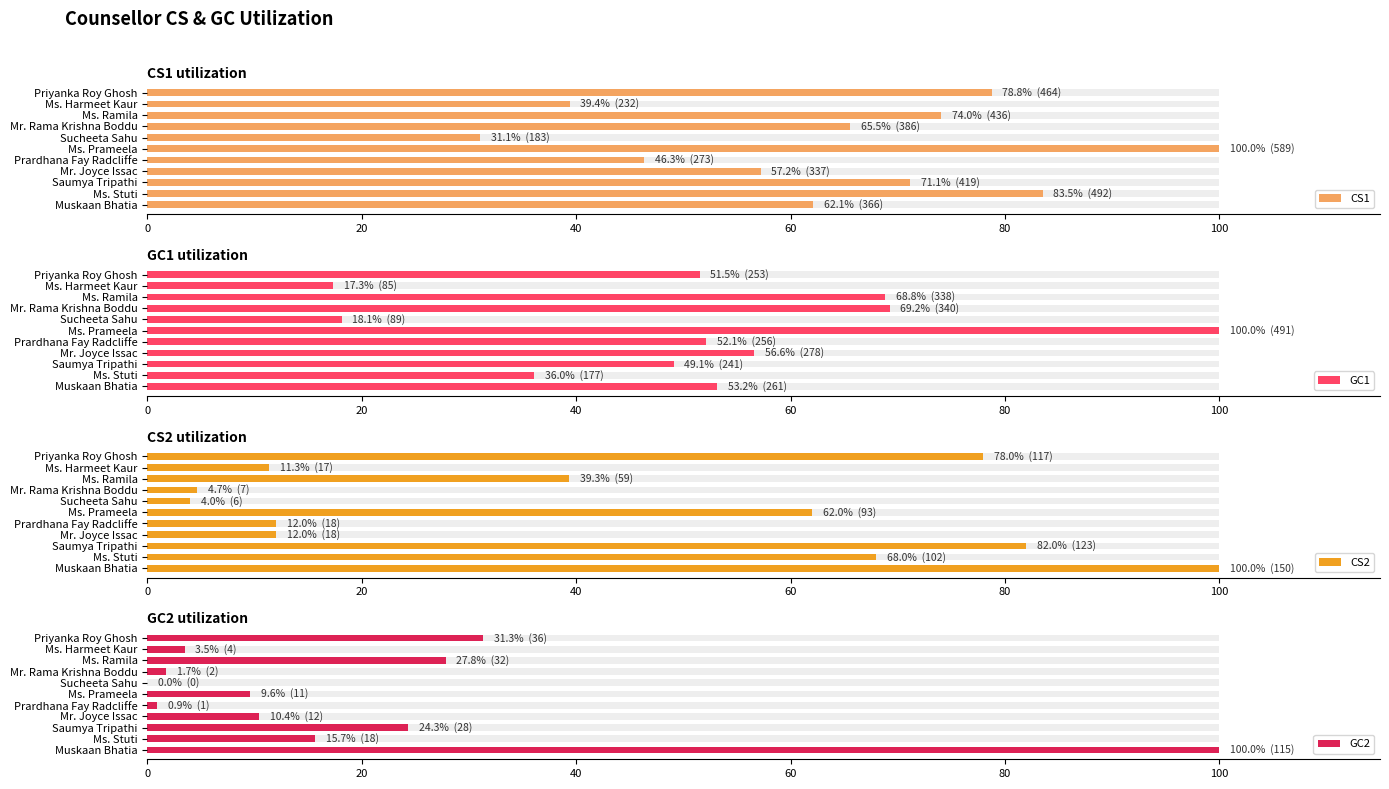

How many data points in CS1 are above 65?

6